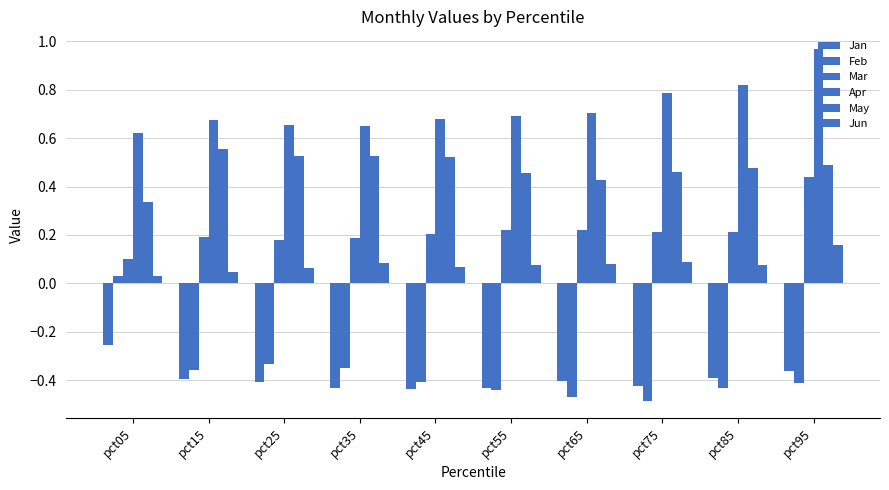

Is it true that Mar equals 0.2 at pct35?

True